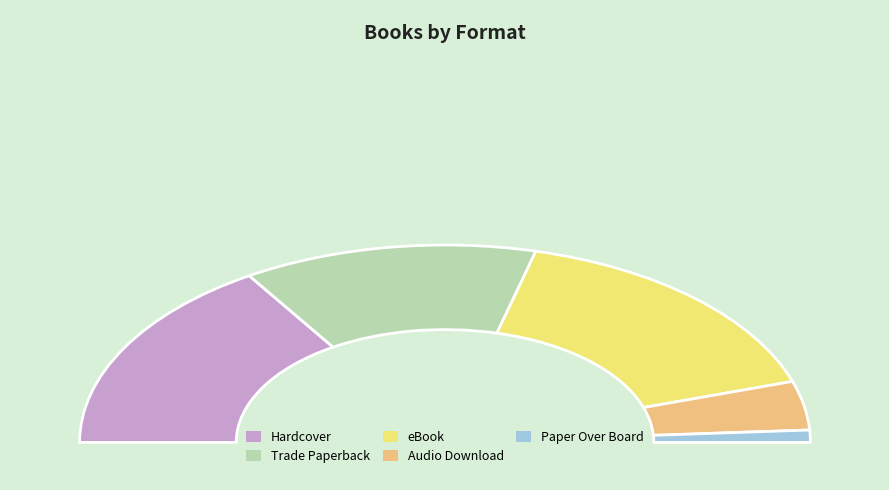

What is the smallest slice in the pie chart?

Paper Over Board